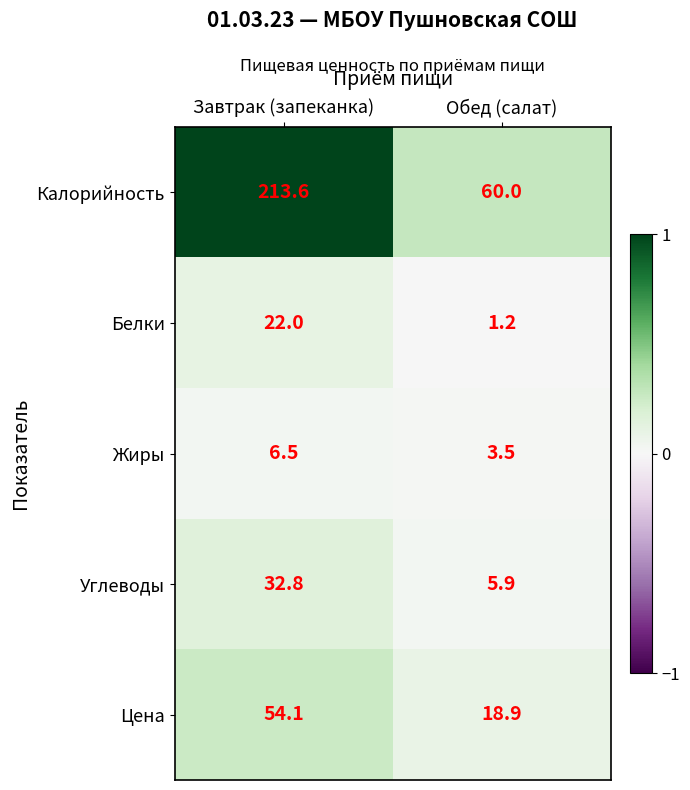

At which category is the sum across all series the highest?

Завтрак (запеканка)